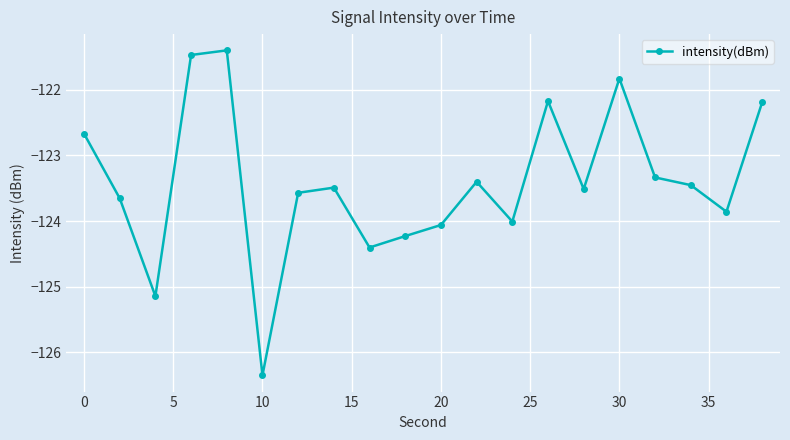

What is the value of the 16th point from the left?

-121.8